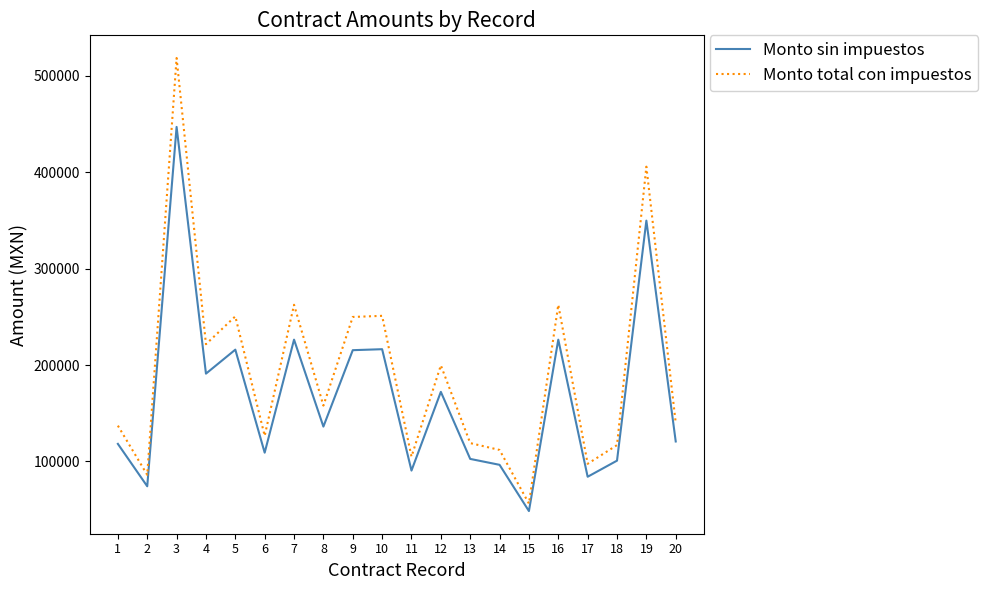

True or false: Monto total con impuestos and Monto sin impuestos intersect in this chart.

False